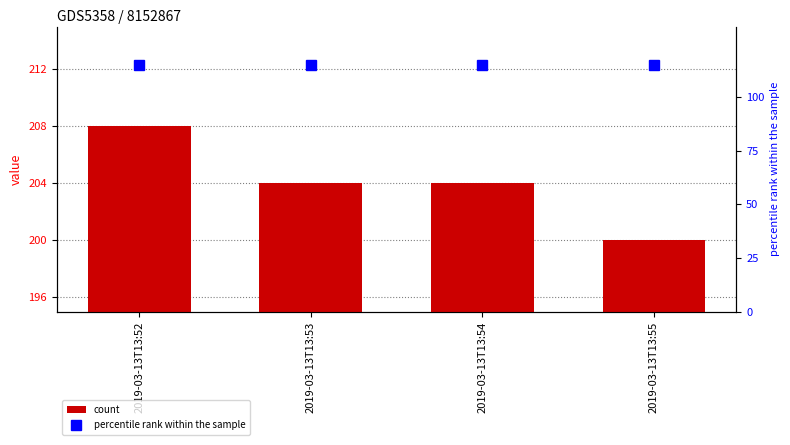

Between 2019-03-13T13:54 and 2019-03-13T13:55, which is larger?

2019-03-13T13:54